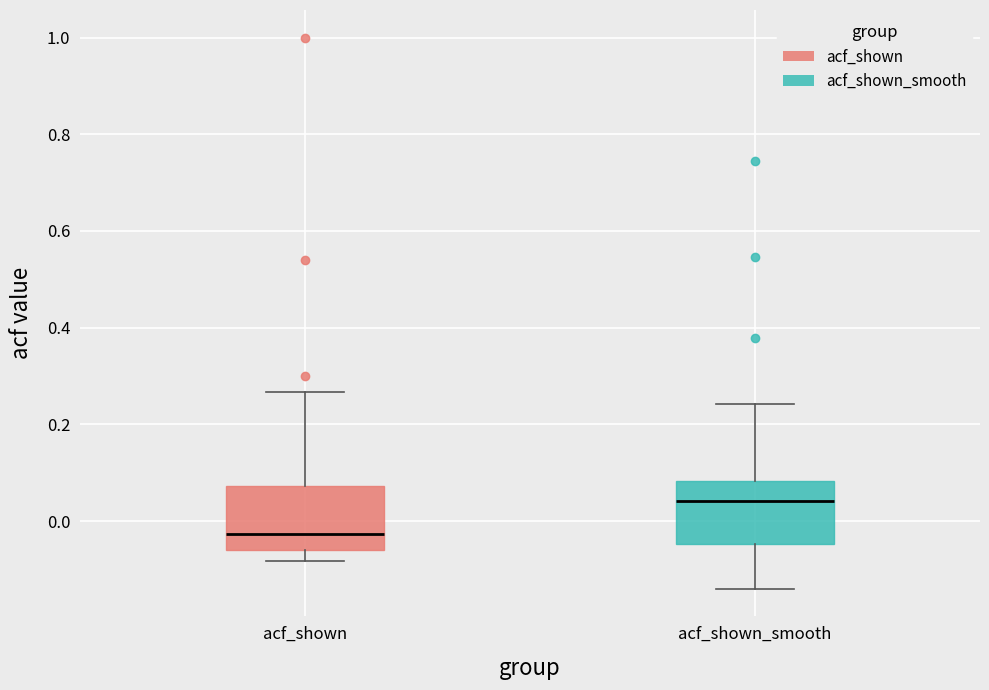

Where does the upper whisker of the box for acf_shown_smooth end on the y-axis? The values are not printed on the chart, so give them approximately, as read against the axis.

0.24